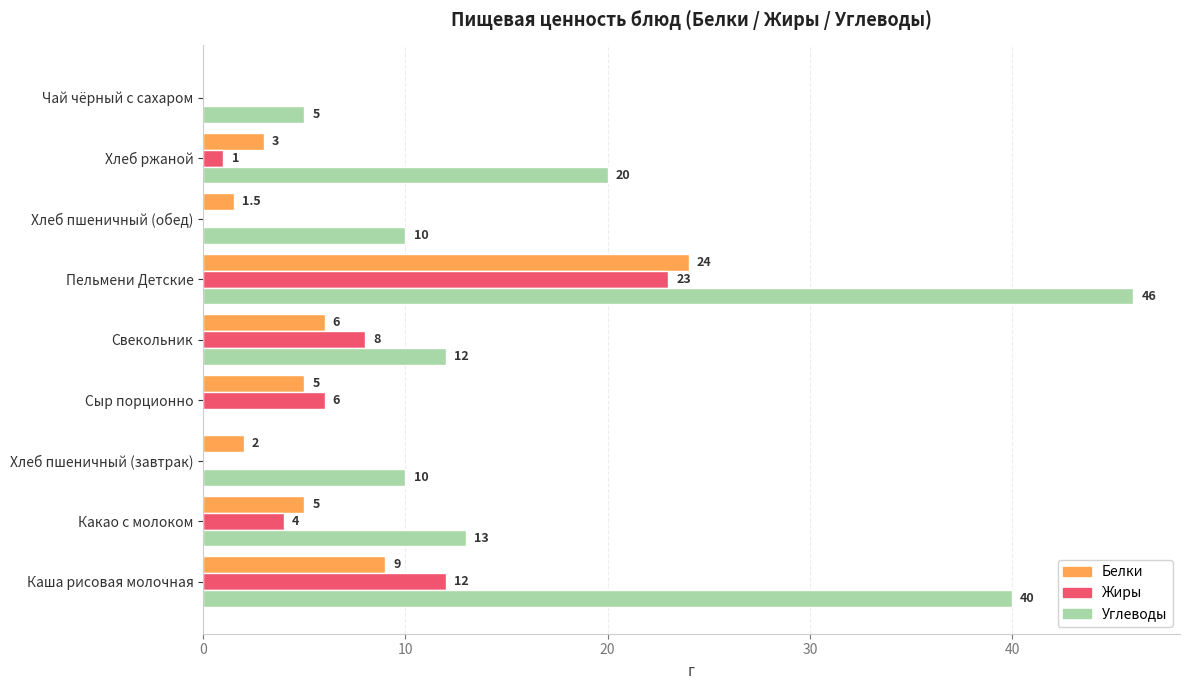

Is the value of Жиры at Свекольник greater than the value of Углеводы at Какао с молоком?

No